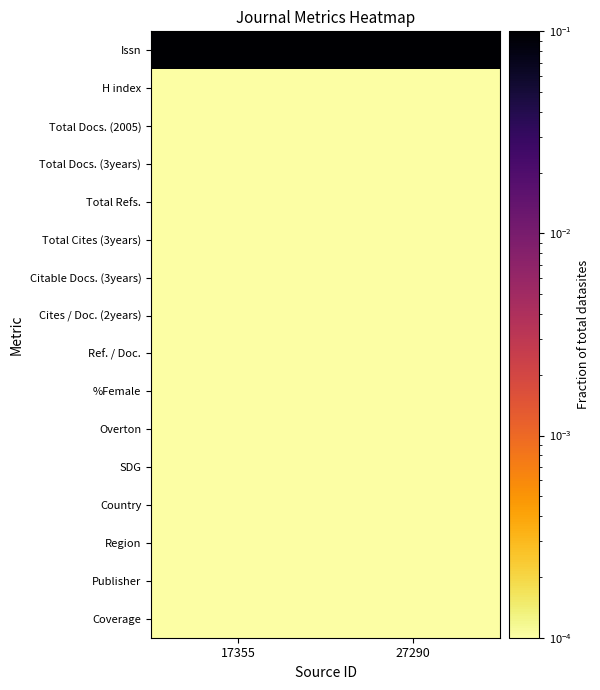

At how many categories does at least one series exceed 0?

2